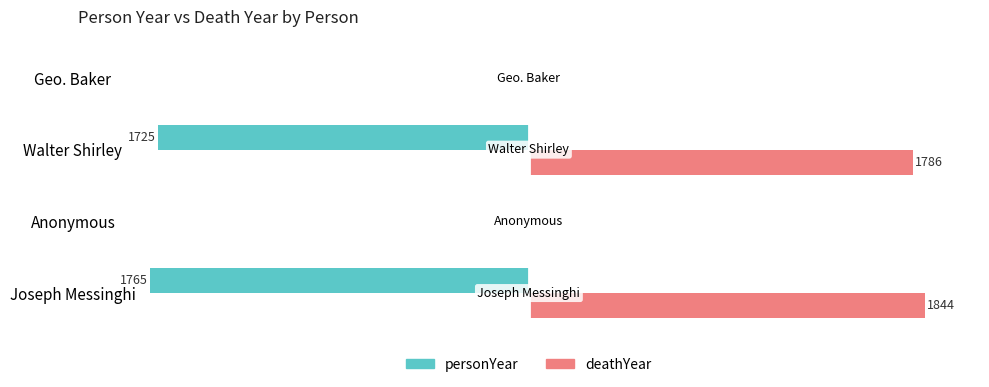

Which series has the largest total across all categories?

deathYear